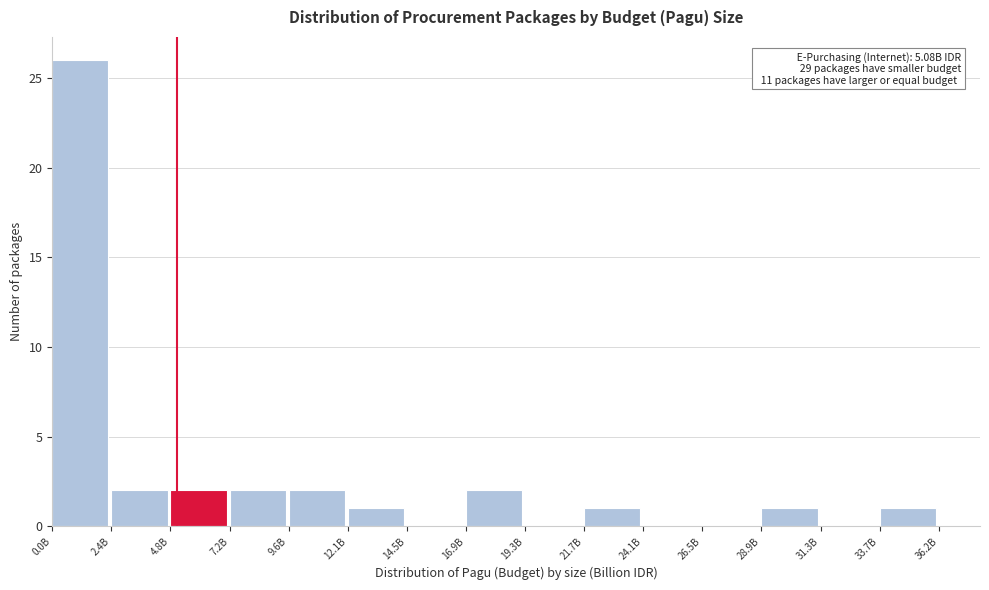

Reading left to right, transcribe all the data shown in this chart.

0.0B=26	2.4B=2	4.8B=2	7.2B=2	9.6B=2	12.1B=1	14.5B=0	16.9B=2	19.3B=0	21.7B=1	24.1B=0	26.5B=0	28.9B=1	31.3B=0	33.7B=1